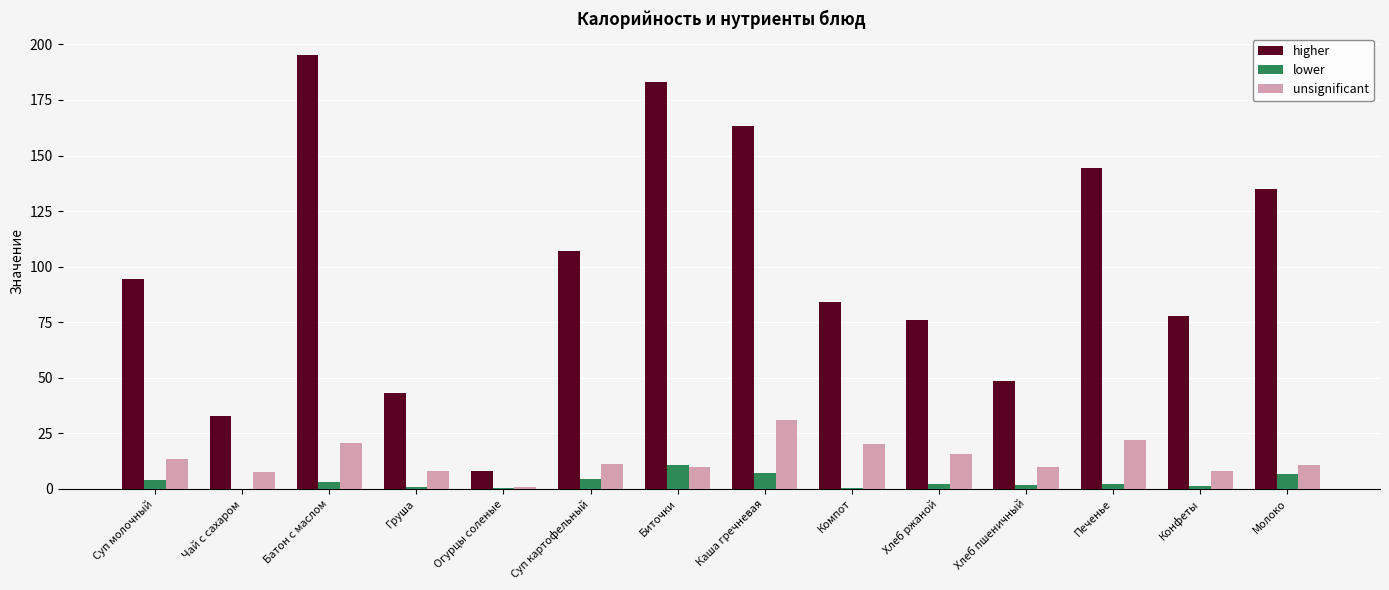

Does the chart contain stacked bars?

No